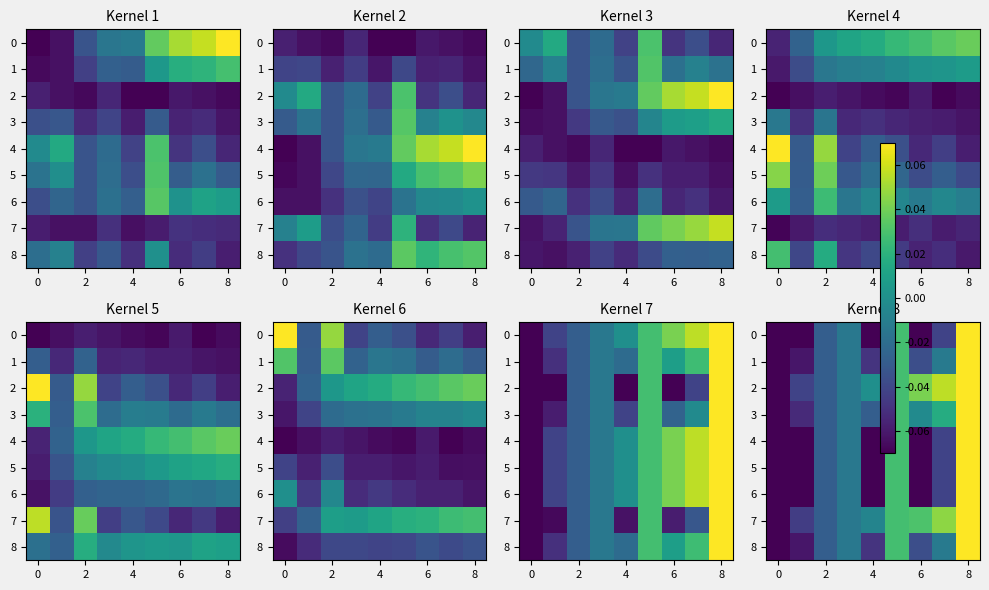

What is the maximum value shown in the chart?

0.1